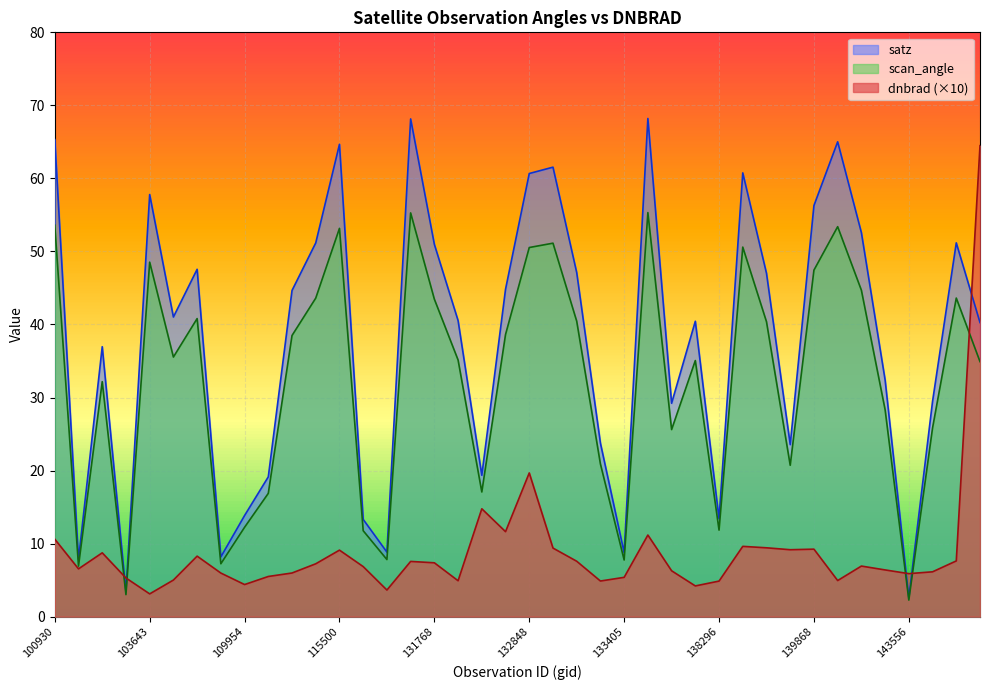

True or false: dnbrad has more than 2 interior local peaks.

True